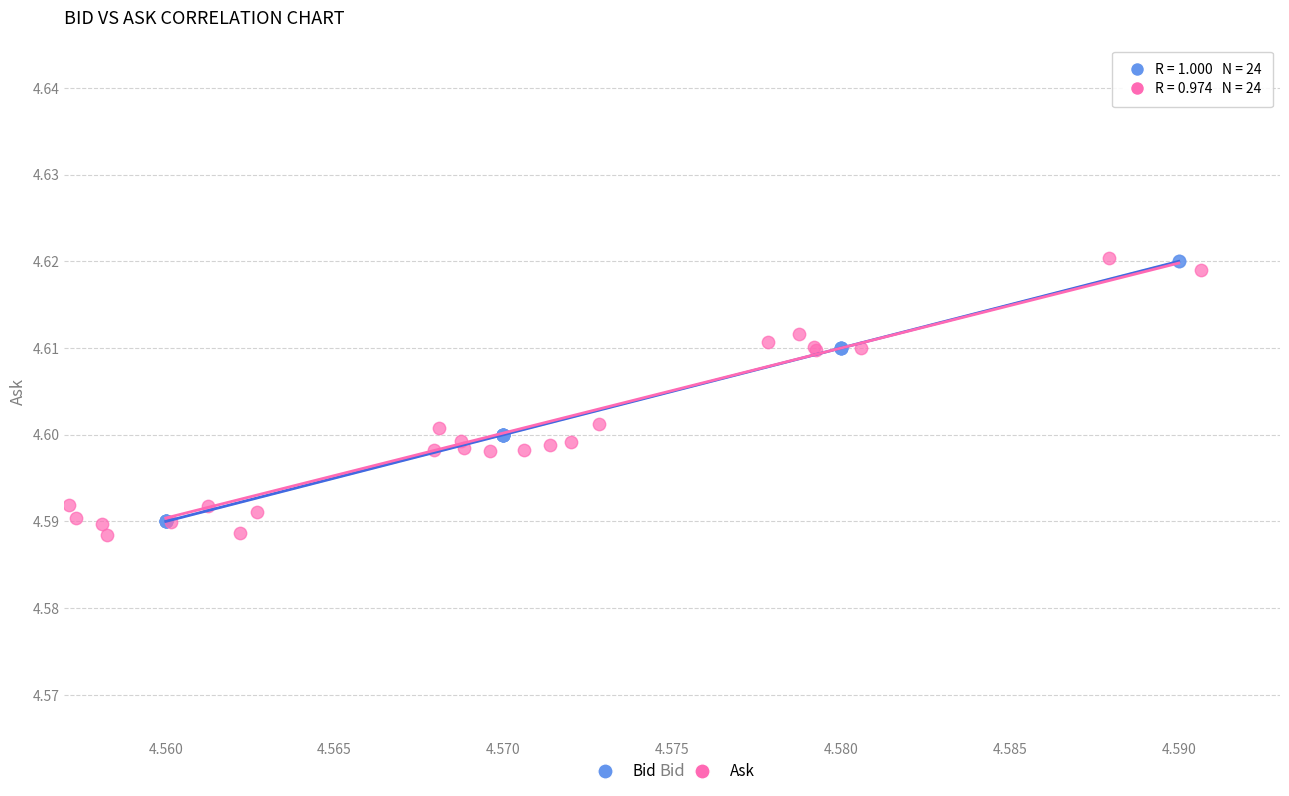

What are all the series names shown in the legend?

Bid, Ask